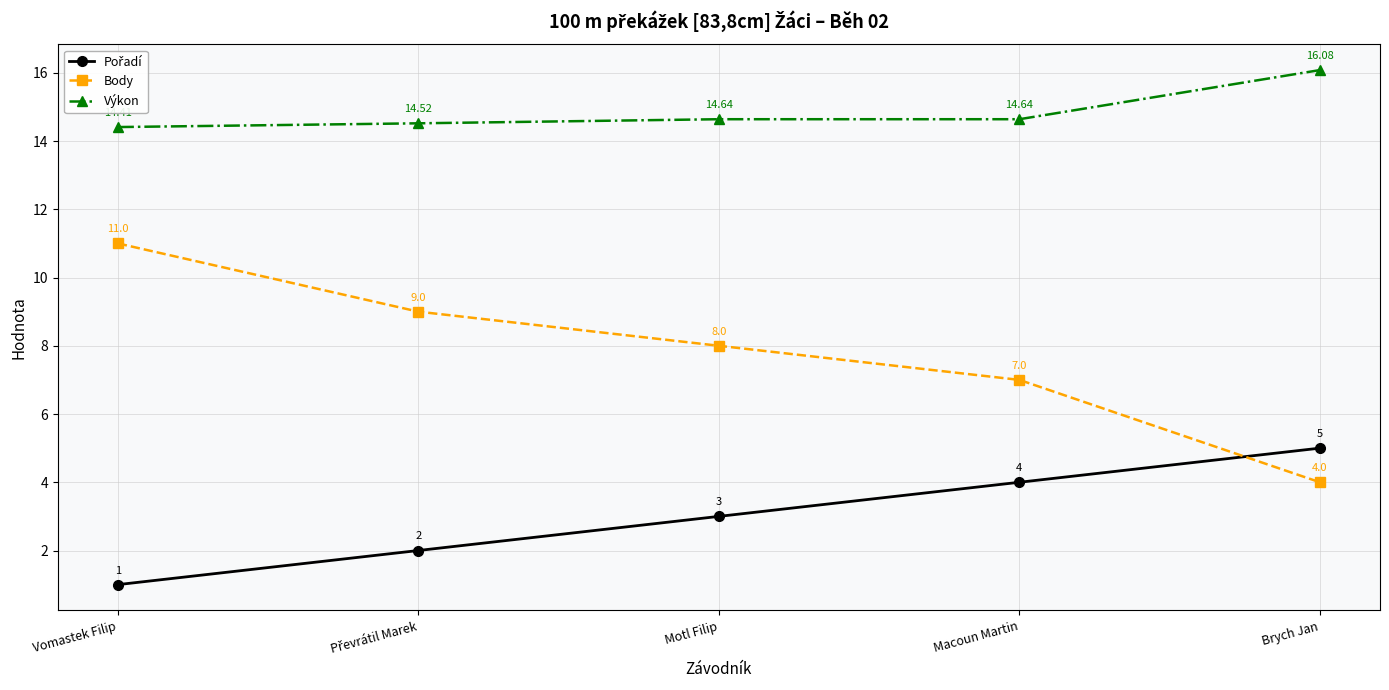

At which label is Body closest to 7?

Macoun Martin